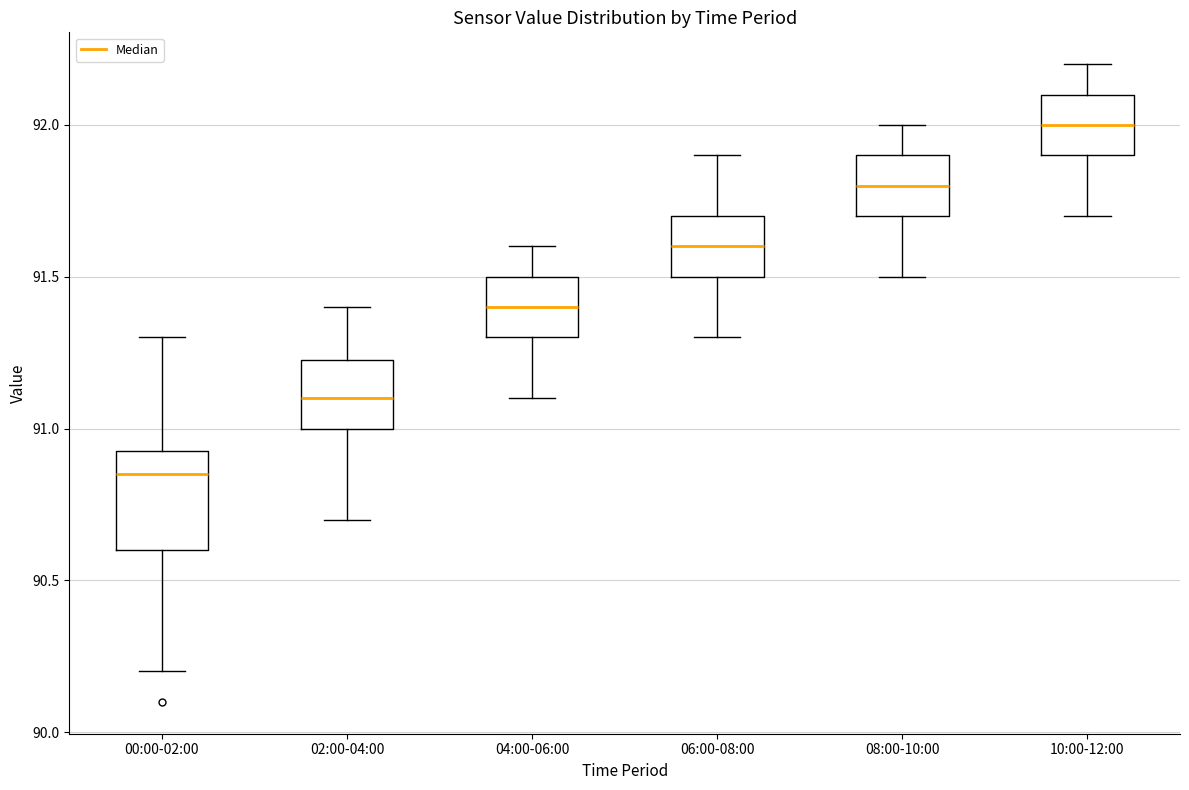

Which box is the tallest, from its lower edge to its upper edge?

00:00-02:00